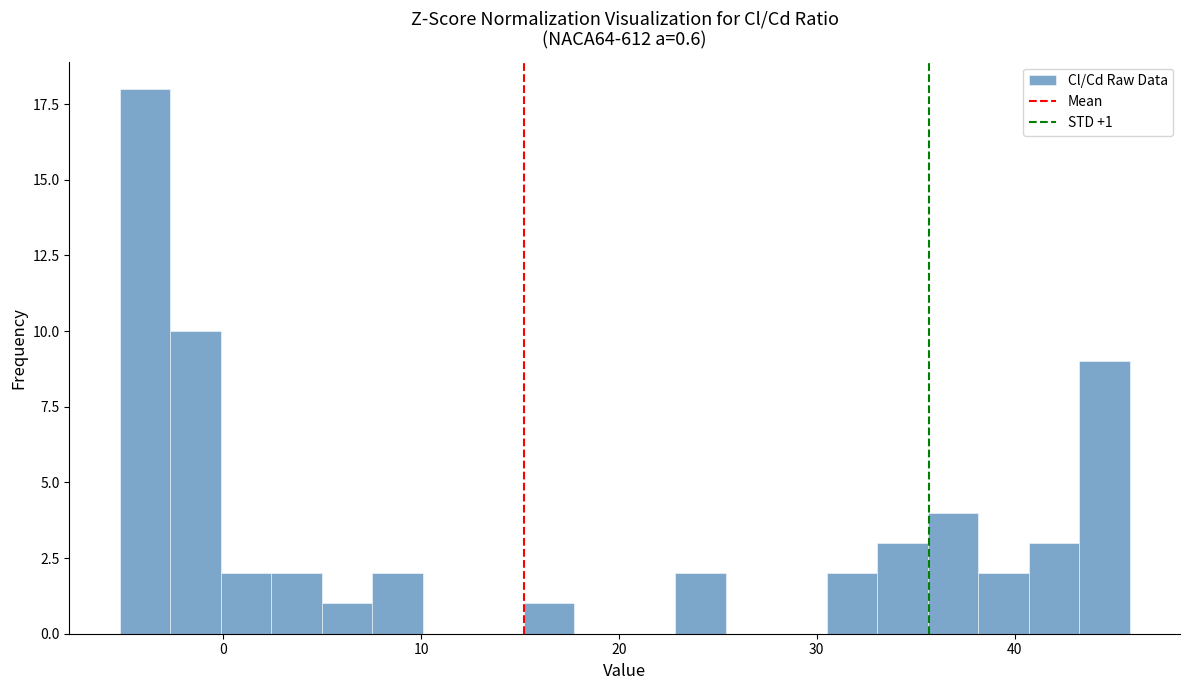

Around what value on the x-axis is the tallest bar? Give the approximate position of its centre, as read against the axis.

-4